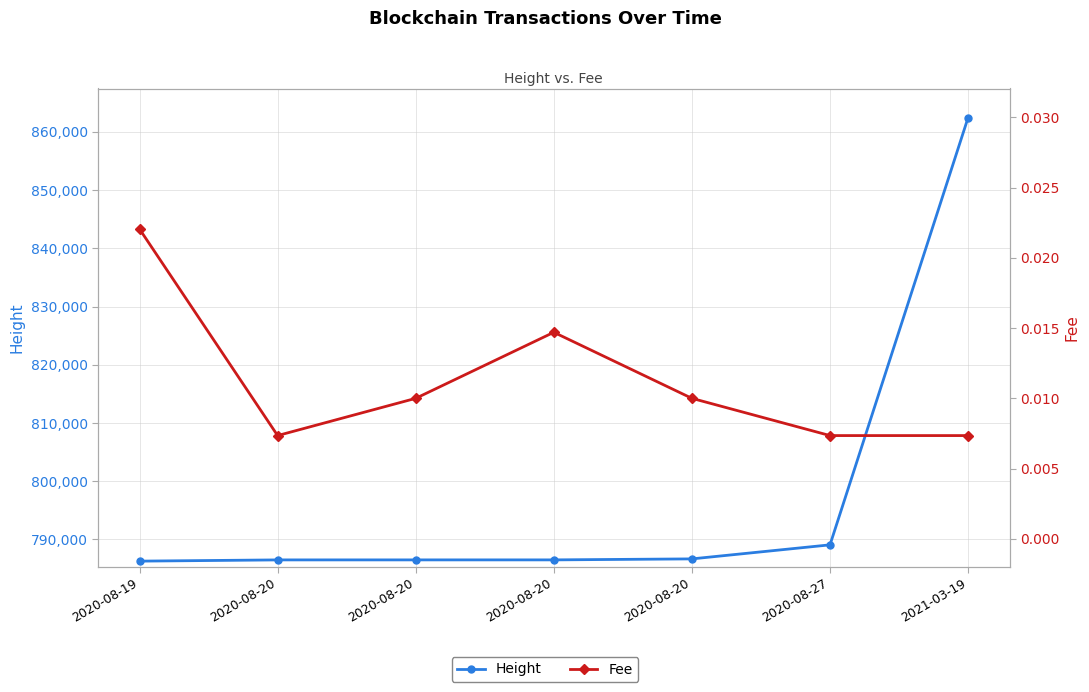

Reading left to right, list all the values displayed in this chart.

Height: 2020-08-19=786275.0	2020-08-20=786486.0	2020-08-20=786488.0	2020-08-20=786490.0	2020-08-20=786661.0	2020-08-27=789072.0	2021-03-19=862454.0
Fee: 2020-08-19=0.0	2020-08-20=0.0	2020-08-20=0.0	2020-08-20=0.0	2020-08-20=0.0	2020-08-27=0.0	2021-03-19=0.0